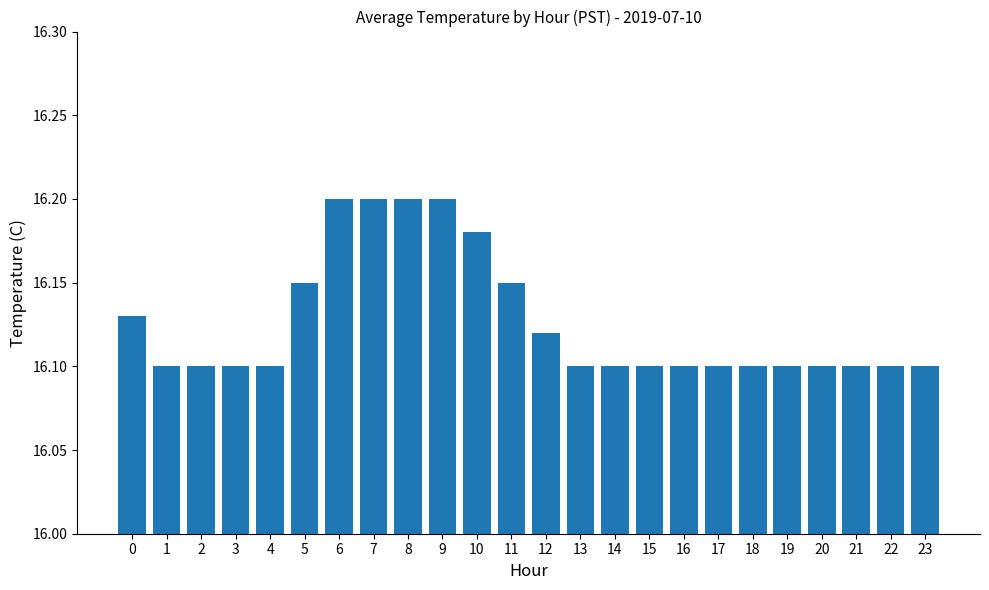

What is the sum of the values at 8 and 4?

32.3